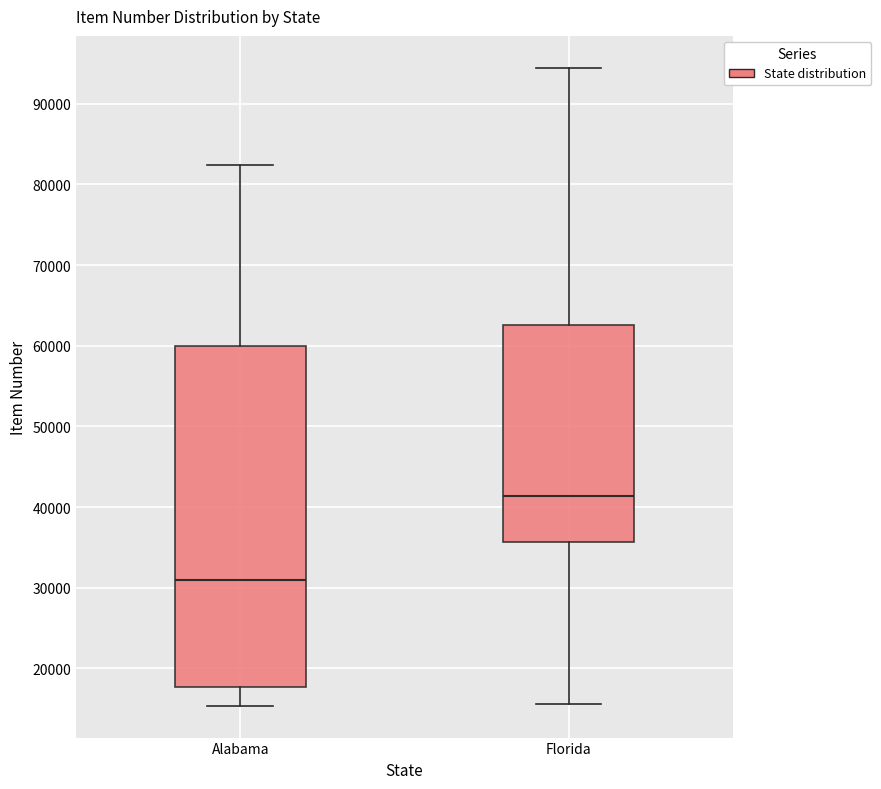

Reading left to right, transcribe this box plot: for each box, give where its median line is, the range the box spans, and where its two whiskers end, as read against the y-axis. The values are not printed on the chart, so give them approximately, as read against the axis.

Alabama: median 31000, box 18000 to 60000, whiskers 15000 to 82000
Florida: median 41000, box 36000 to 63000, whiskers 16000 to 94000